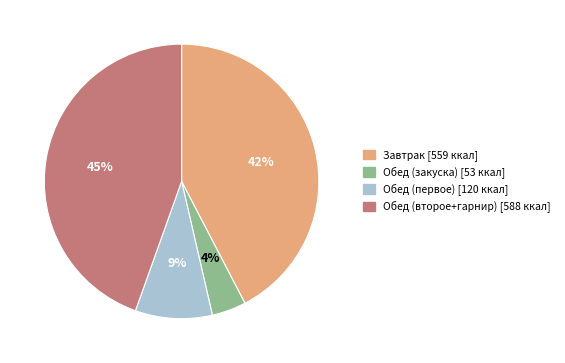

To the nearest percent, what is the average slice percentage?

25%